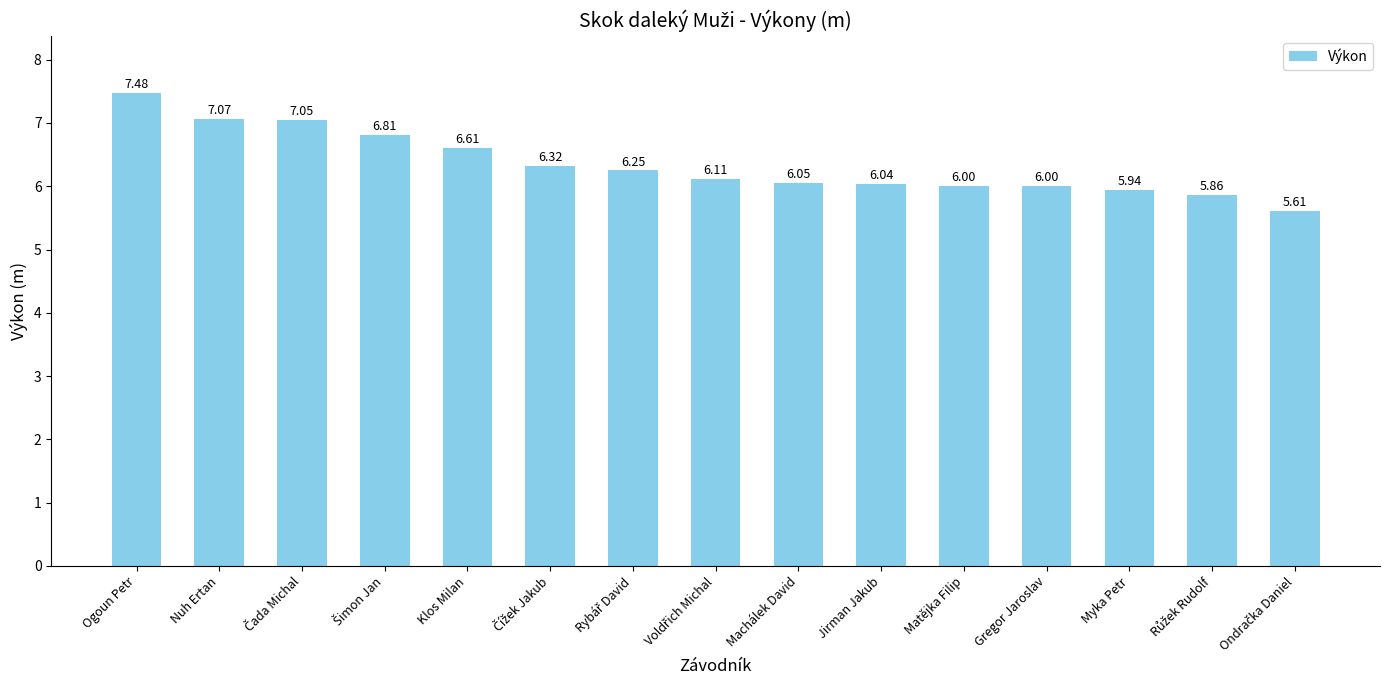

At which label does the data first exceed 6?

Ogoun Petr